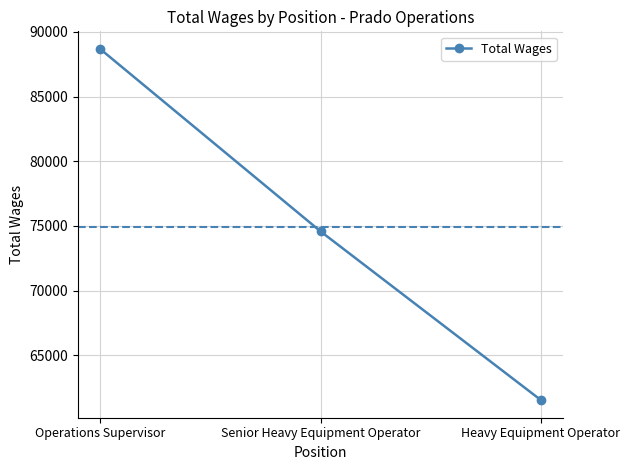

What is the maximum value shown in the chart?

88683